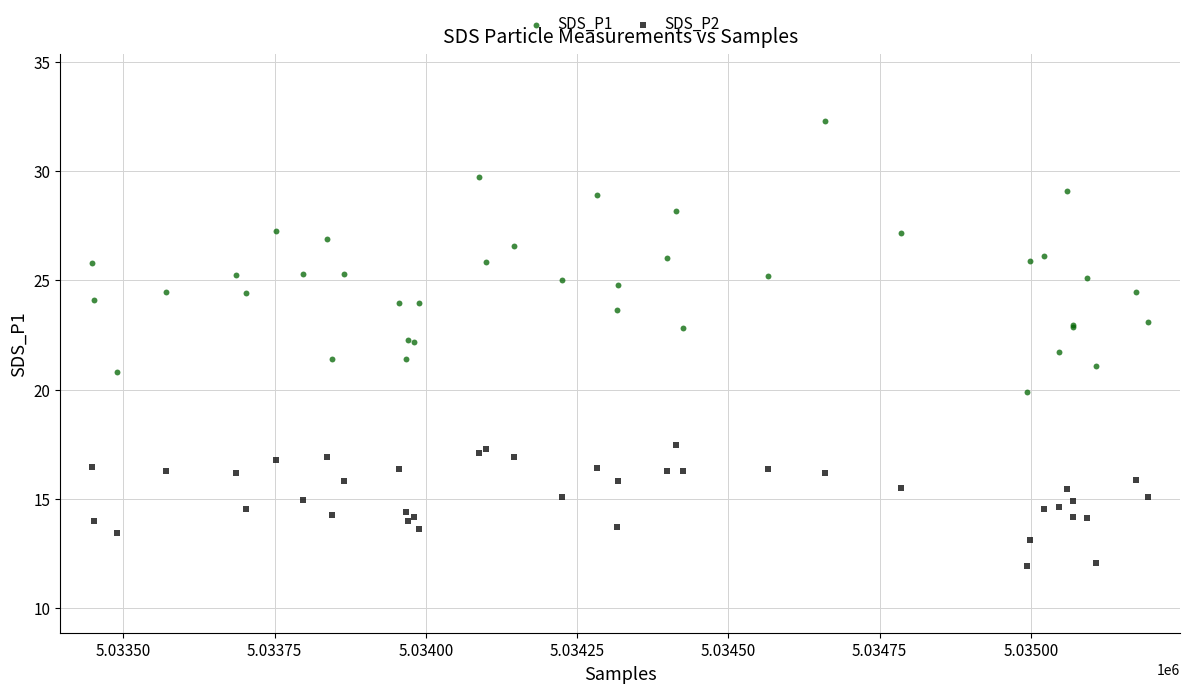

Which series contains the lowest Y value?

SDS_P2